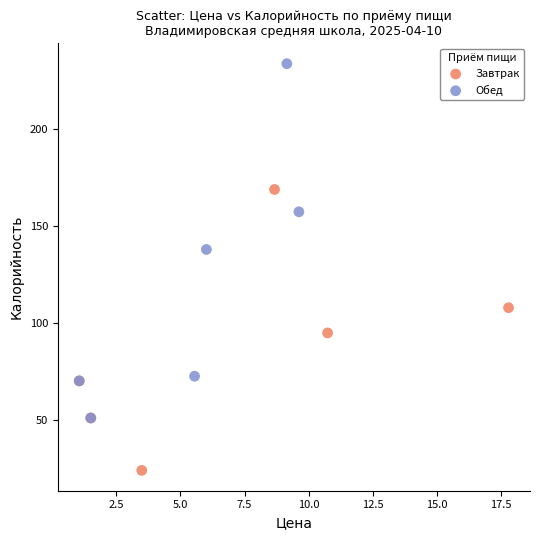

Which series has the largest Y range (max minus min)?

Обед